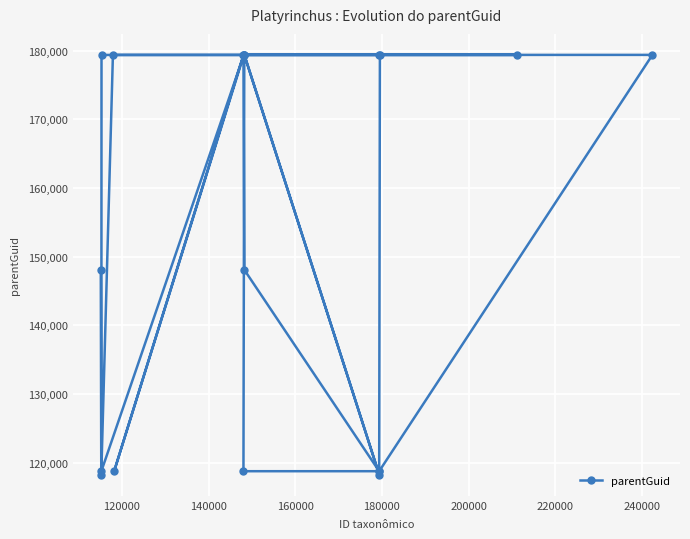

What is the minimum value shown in the chart?

118209